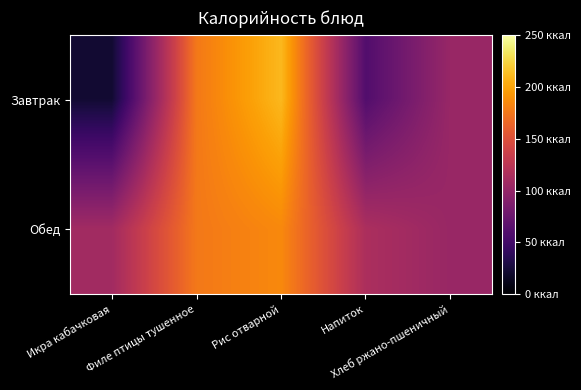

At how many categories does at least one series exceed 23?

5